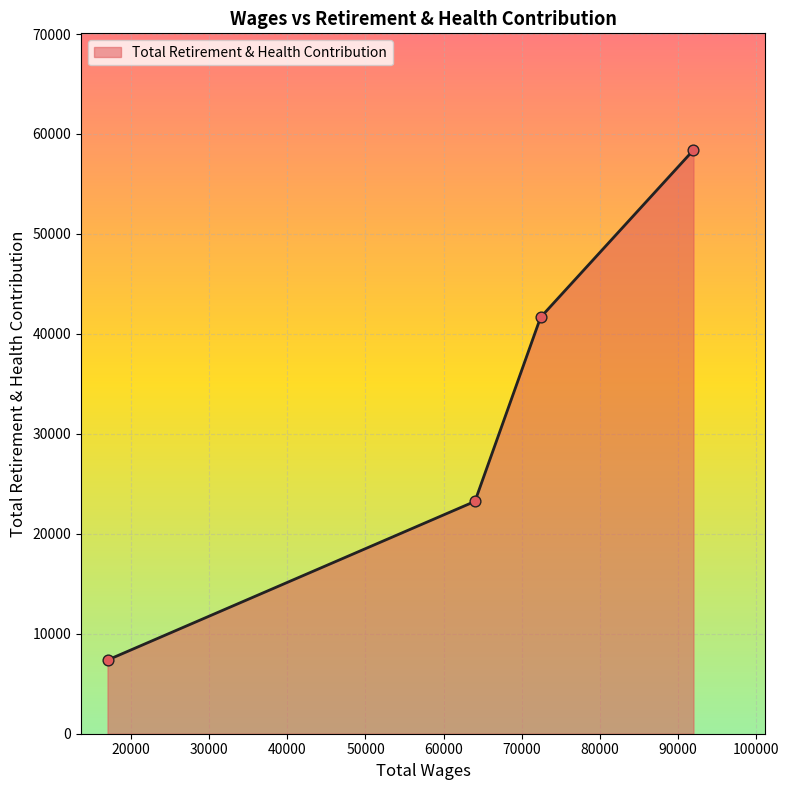

What is the difference between the maximum and minimum values?

51022